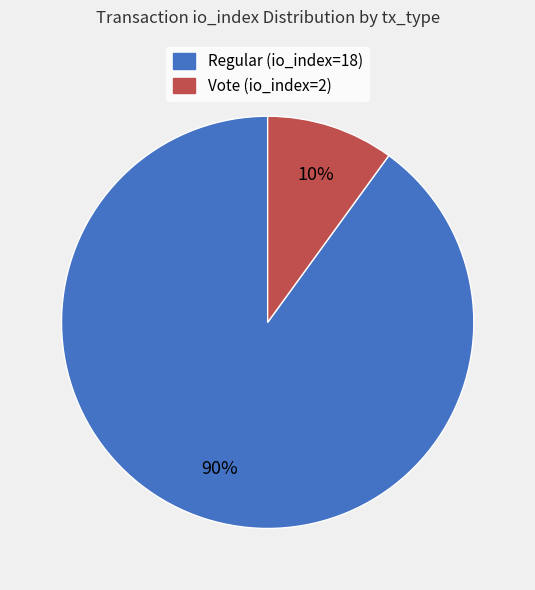

What is the smallest slice in the pie chart?

Vote (io_index=2)